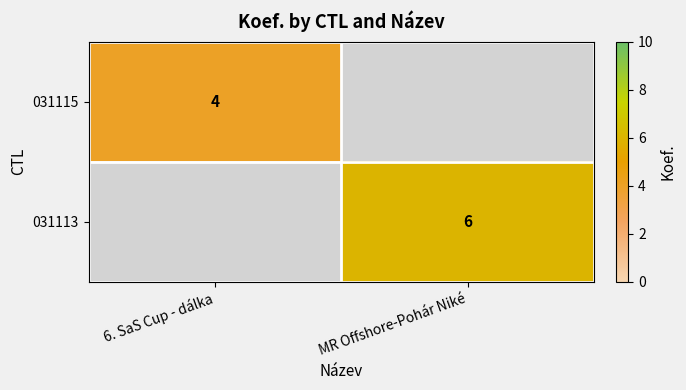

Is it true that 031115 equals 2 at 6. SaS Cup - dálka?

False